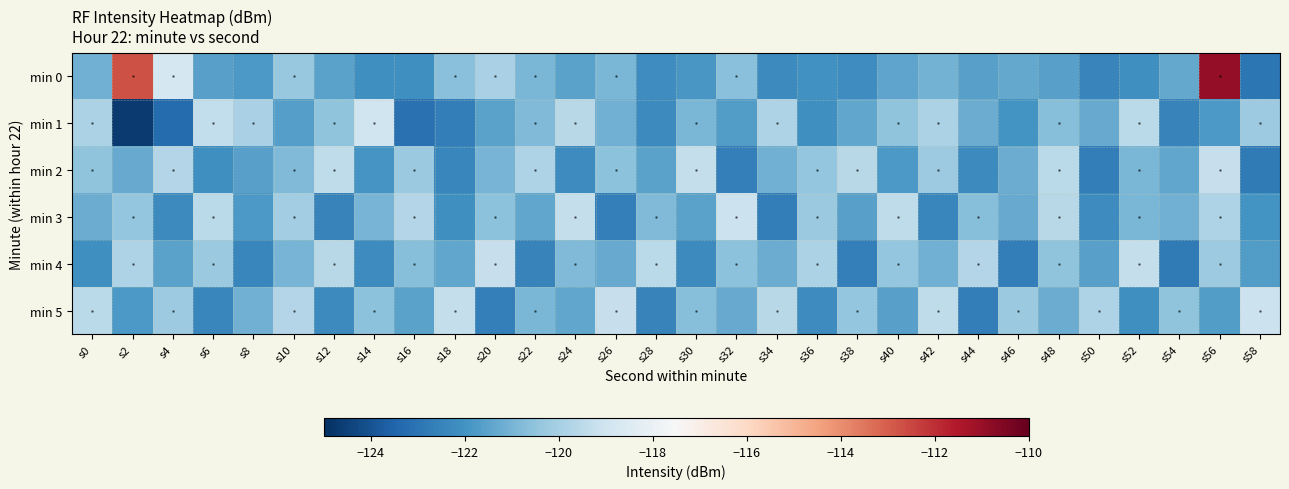

Which series has the largest total across all categories?

min 0